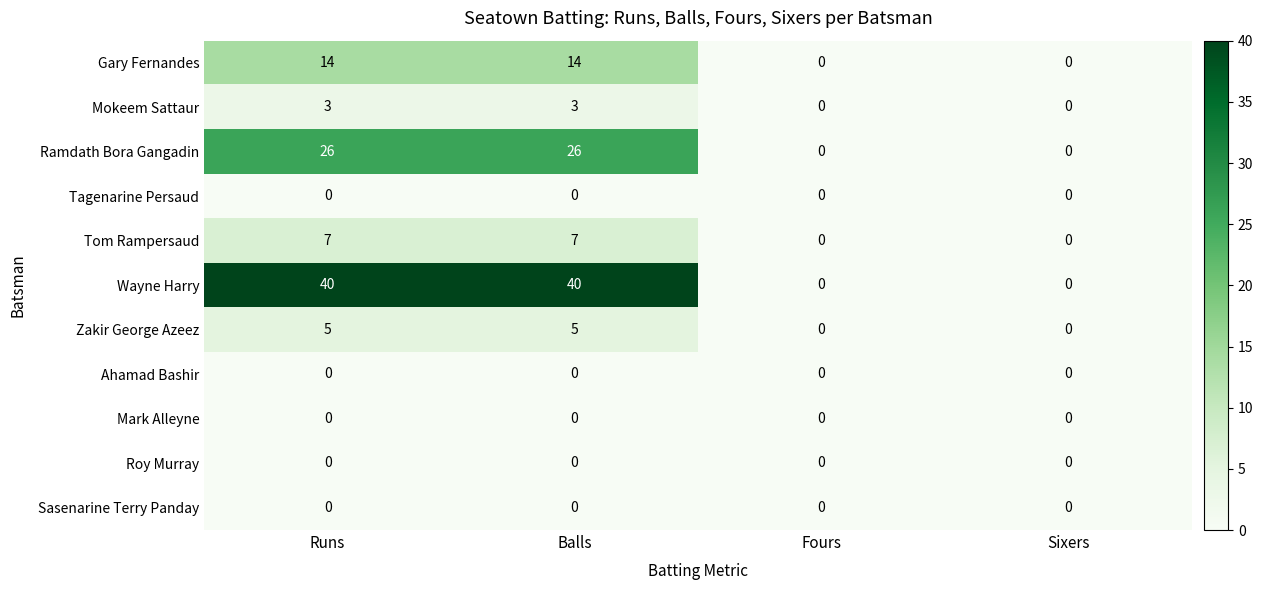

Which series changed the most between Balls and Sixers?

Wayne Harry